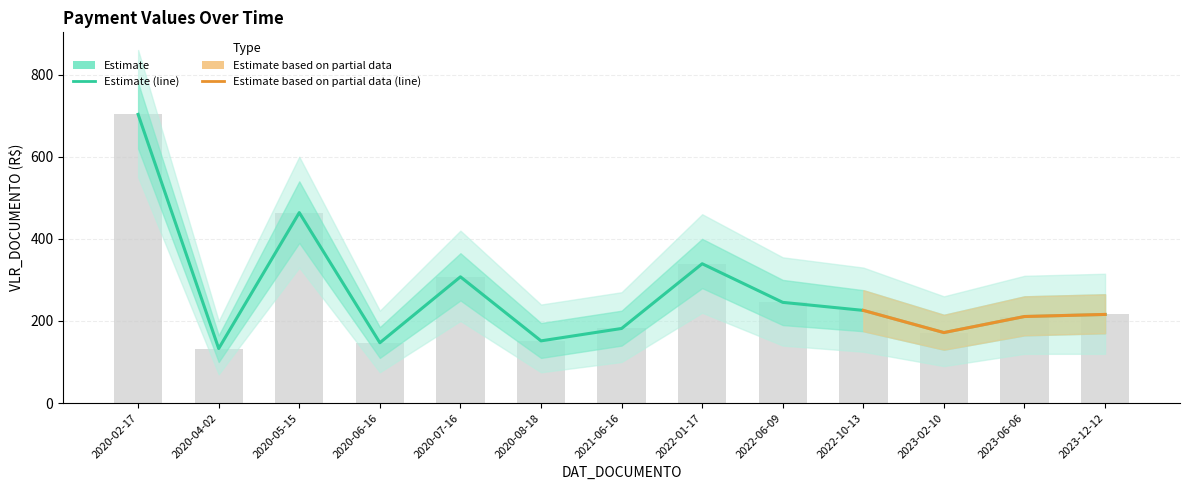

What is the label of the 8th bar from the right?

2020-08-18